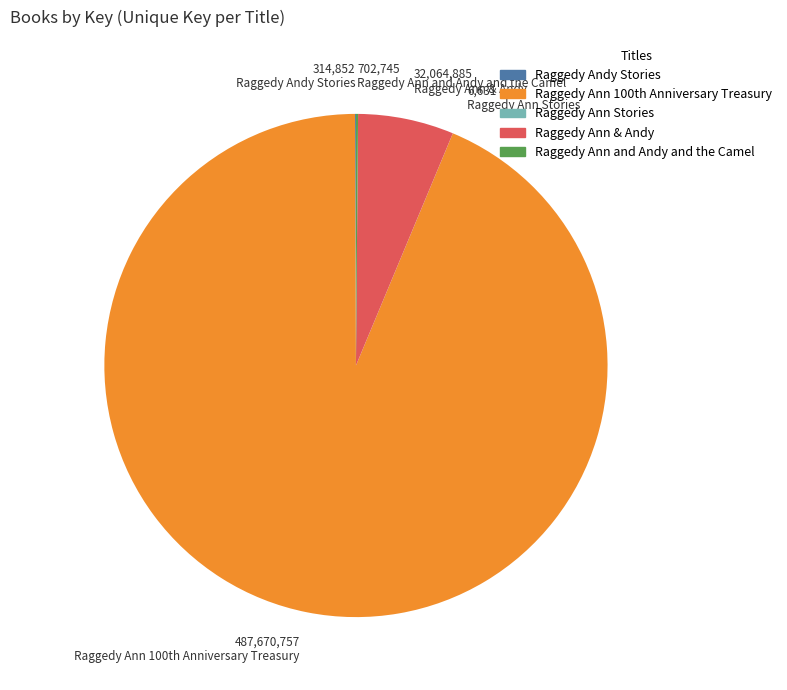

Which category has the biggest portion of the pie?

Raggedy Ann 100th Anniversary Treasury